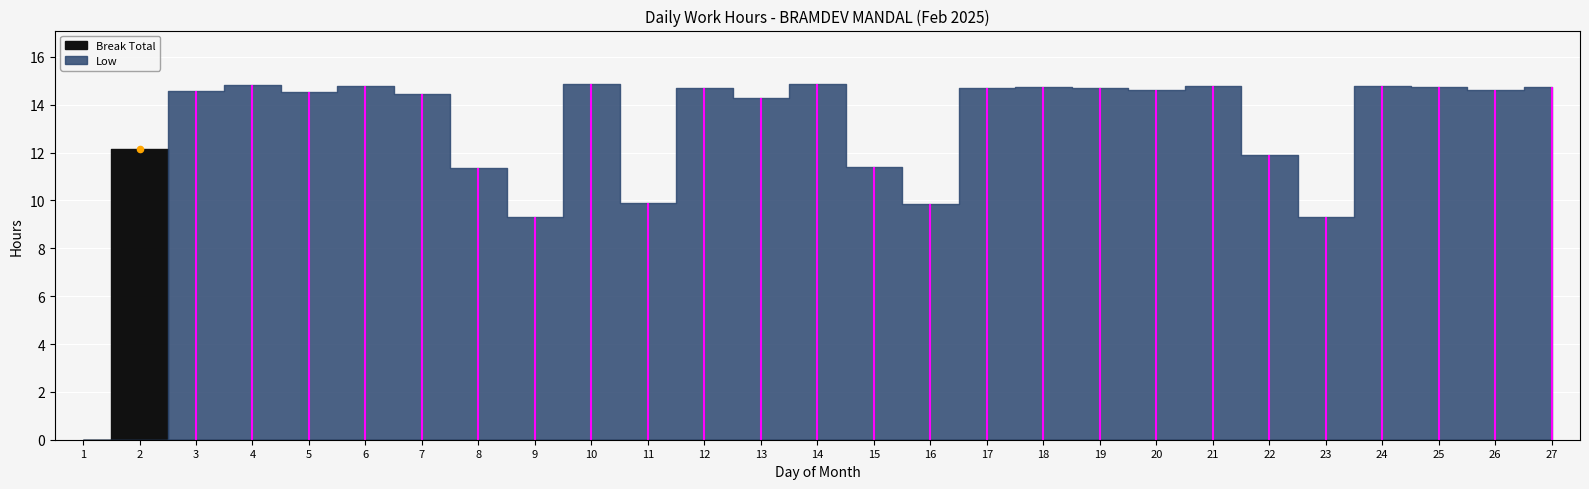

Which series has the largest Y range (max minus min)?

Low